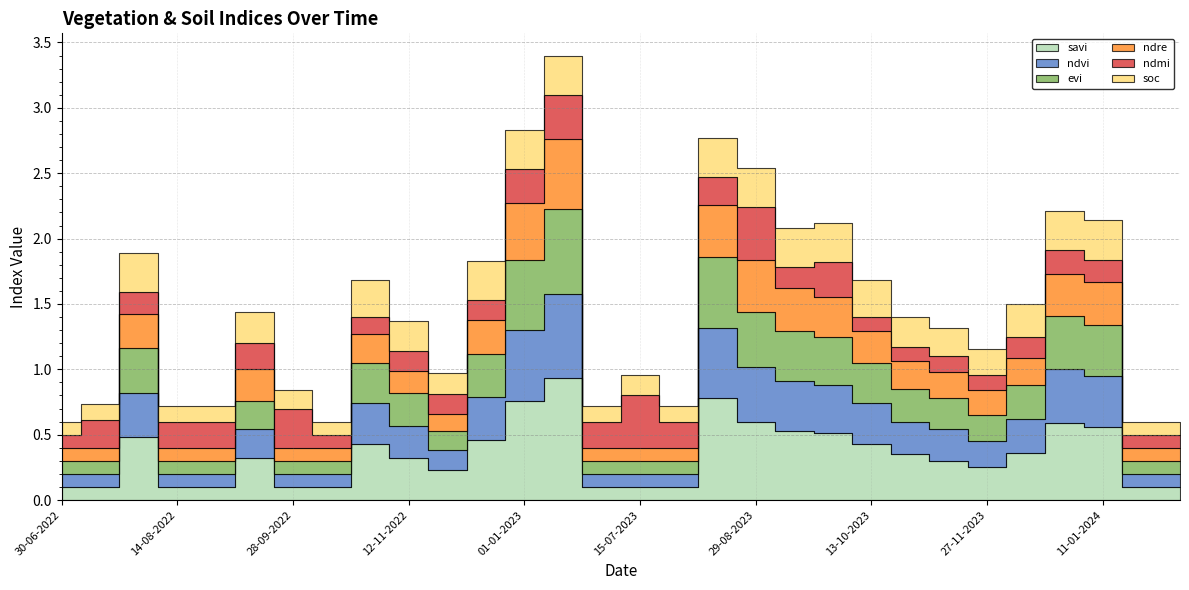

Reading left to right, transcribe all the data shown in this chart.

savi: 0.1	0.1	0.5	0.1	0.1	0.3	0.1	0.1	0.4	0.3	0.2	0.5	0.8	0.9	0.1	0.1	0.1	0.8	0.6	0.5	0.5	0.4	0.3	0.3	0.2	0.4	0.6	0.6	0.1	0.1
ndvi: 0.1	0.1	0.3	0.1	0.1	0.2	0.1	0.1	0.3	0.2	0.1	0.3	0.5	0.7	0.1	0.1	0.1	0.5	0.4	0.4	0.4	0.3	0.2	0.2	0.2	0.3	0.4	0.4	0.1	0.1
evi: 0.1	0.1	0.3	0.1	0.1	0.2	0.1	0.1	0.3	0.2	0.1	0.3	0.5	0.7	0.1	0.1	0.1	0.5	0.4	0.4	0.4	0.3	0.2	0.2	0.2	0.3	0.4	0.4	0.1	0.1
ndre: 0.1	0.1	0.3	0.1	0.1	0.2	0.1	0.1	0.2	0.2	0.1	0.3	0.4	0.5	0.1	0.1	0.1	0.4	0.4	0.3	0.3	0.2	0.2	0.2	0.2	0.2	0.3	0.3	0.1	0.1
ndmi: 0.1	0.2	0.2	0.2	0.2	0.2	0.3	0.1	0.1	0.1	0.1	0.1	0.3	0.3	0.2	0.4	0.2	0.2	0.4	0.2	0.3	0.1	0.1	0.1	0.1	0.2	0.2	0.2	0.1	0.1
soc: 0.1	0.1	0.3	0.1	0.1	0.2	0.1	0.1	0.3	0.2	0.2	0.3	0.3	0.3	0.1	0.2	0.1	0.3	0.3	0.3	0.3	0.3	0.2	0.2	0.2	0.2	0.3	0.3	0.1	0.1